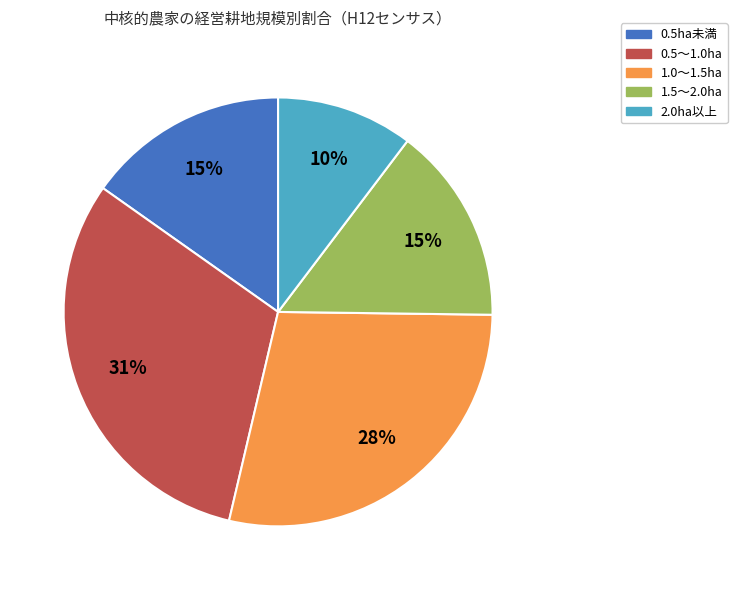

Does 1.0～1.5ha represent more than half of the total?

No